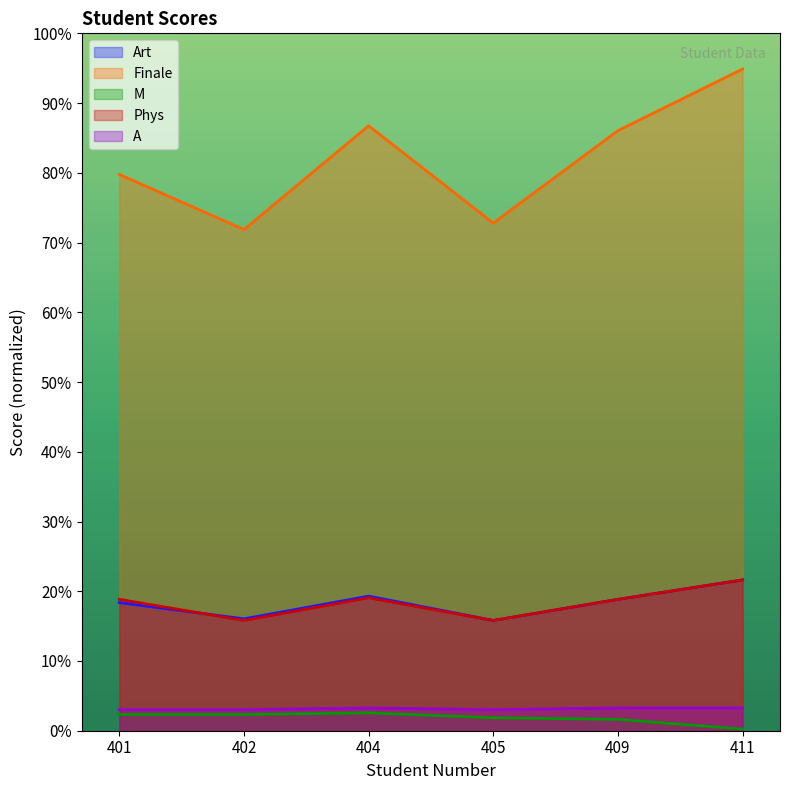

Where is Art nearest to the value 18?

401